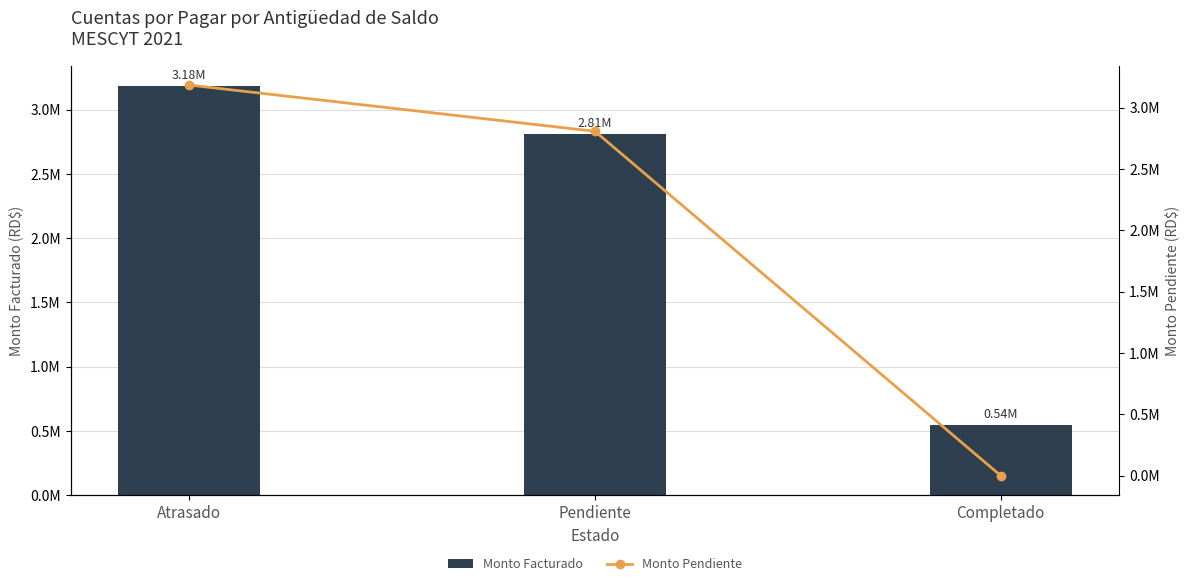

At which category is the sum across all series the highest?

Atrasado